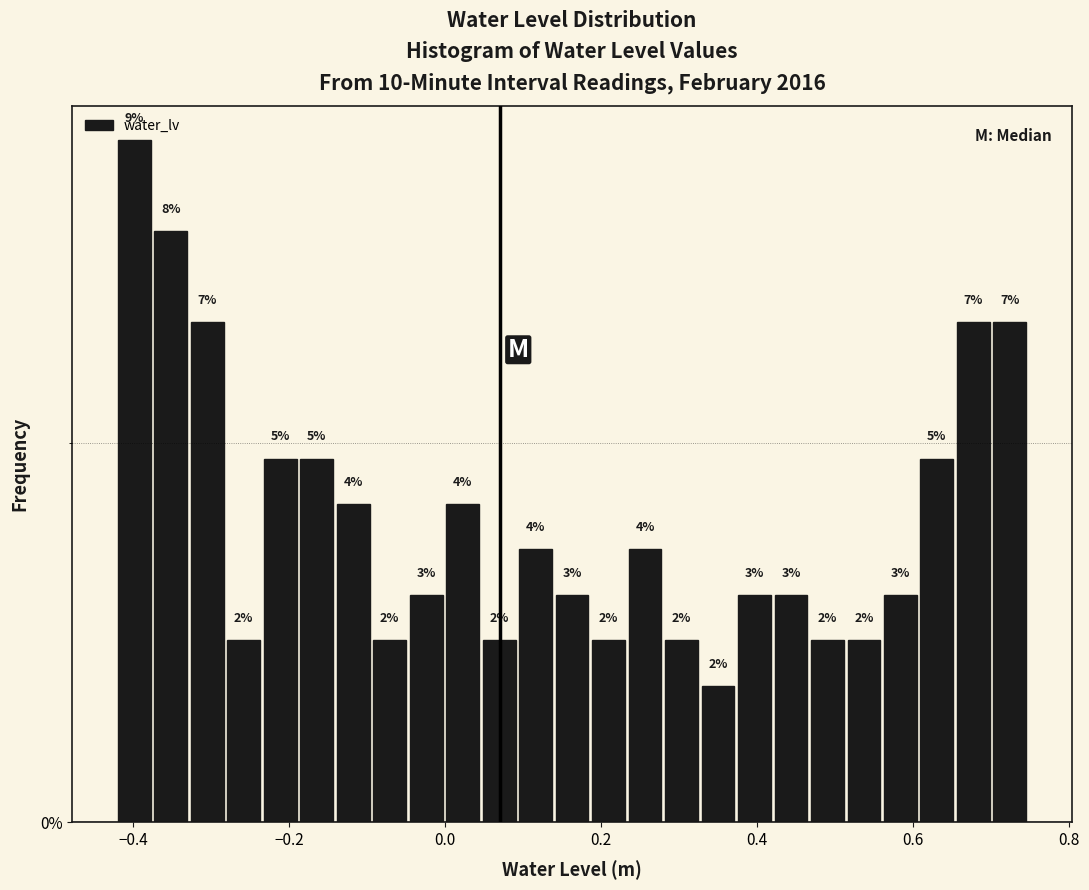

Around what value on the x-axis is the tallest bar? Give the approximate position of its centre, as read against the axis.

-0.40